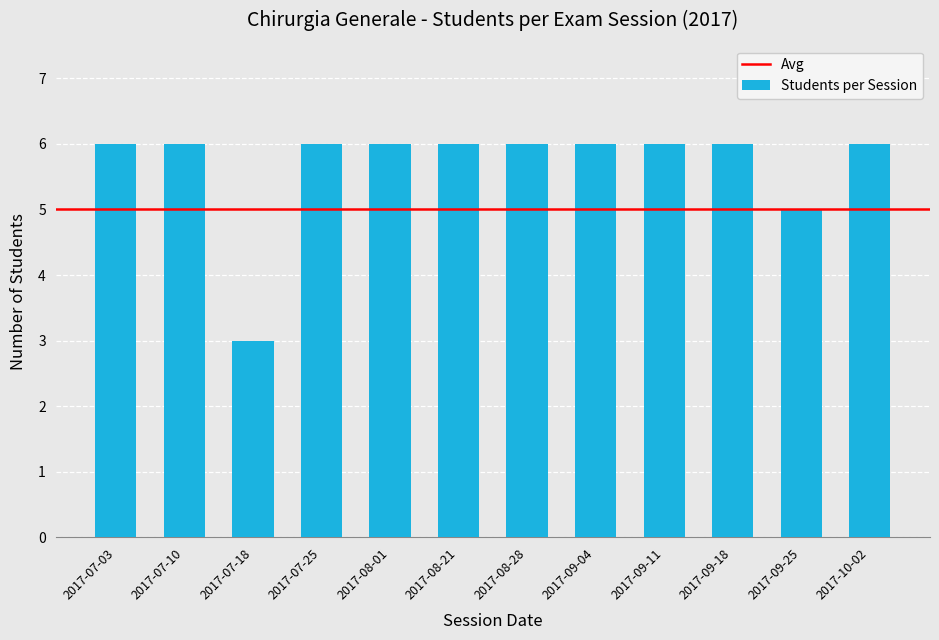

What is the value of the 3rd bar from the left?

3